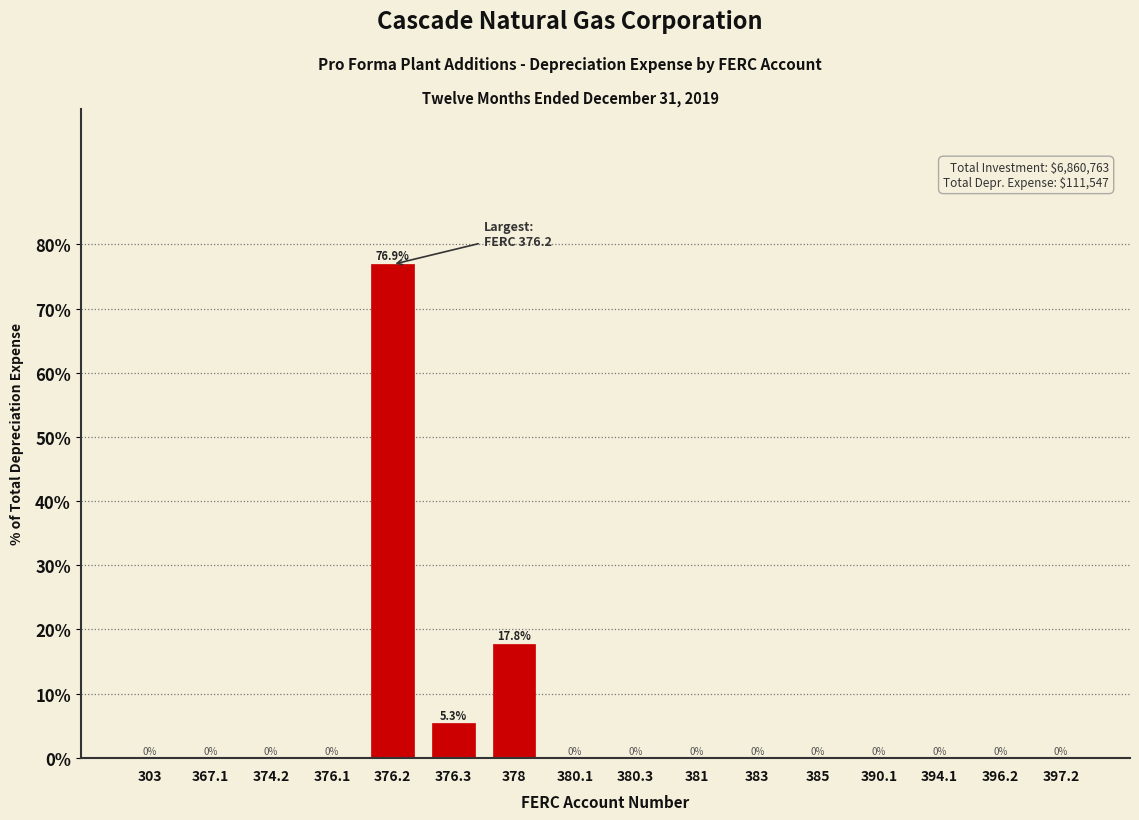

Reading left to right, what are all the values shown in this chart?

303=0.0	367.1=0.0	374.2=0.0	376.1=0.0	376.2=76.9	376.3=5.3	378=17.8	380.1=0.0	380.3=0.0	381=0.0	383=0.0	385=0.0	390.1=0.0	394.1=0.0	396.2=0.0	397.2=0.0